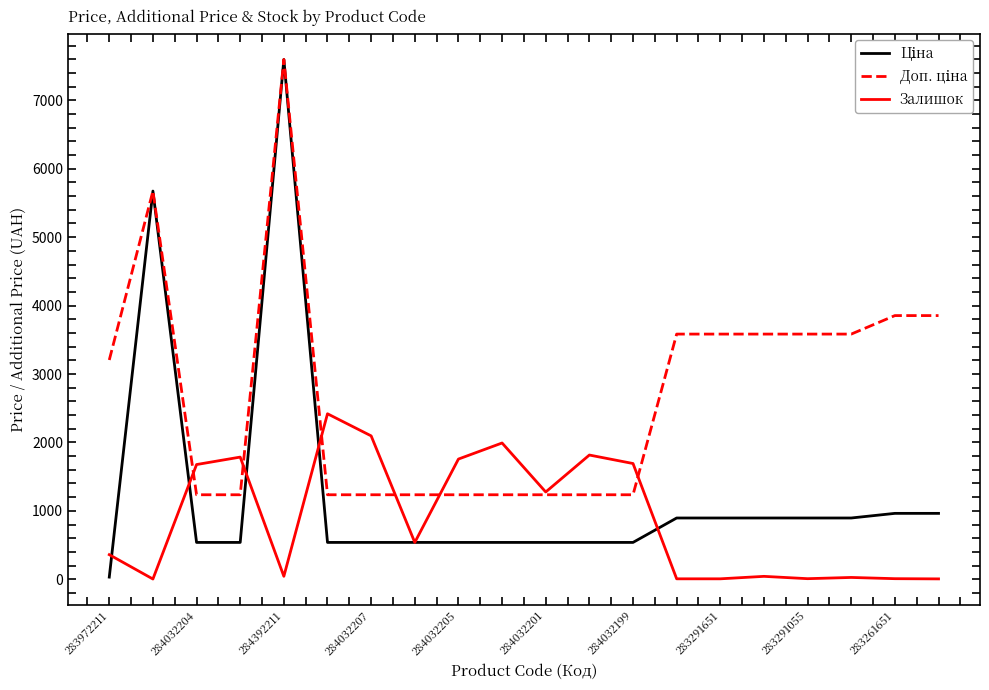

How many interior local peaks does the Доп. ціна series have?

2